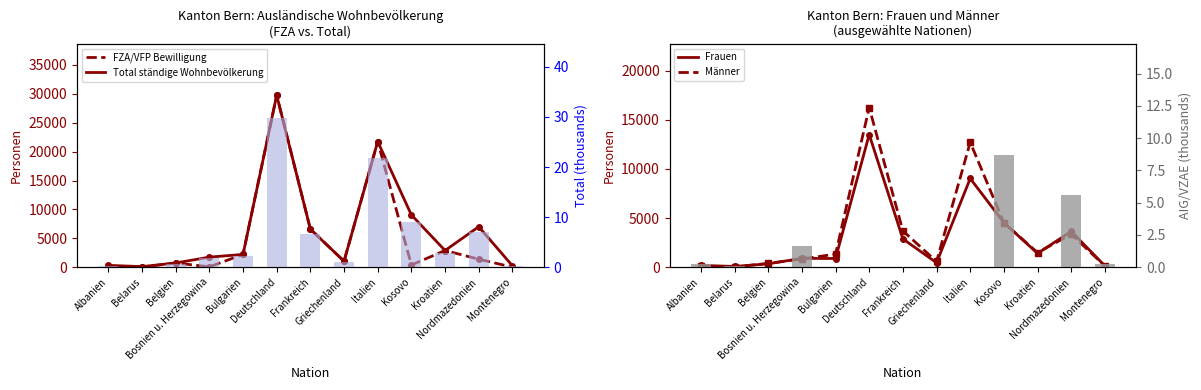

The Männer series shows 41.2 at Montenegro. True or false?

False